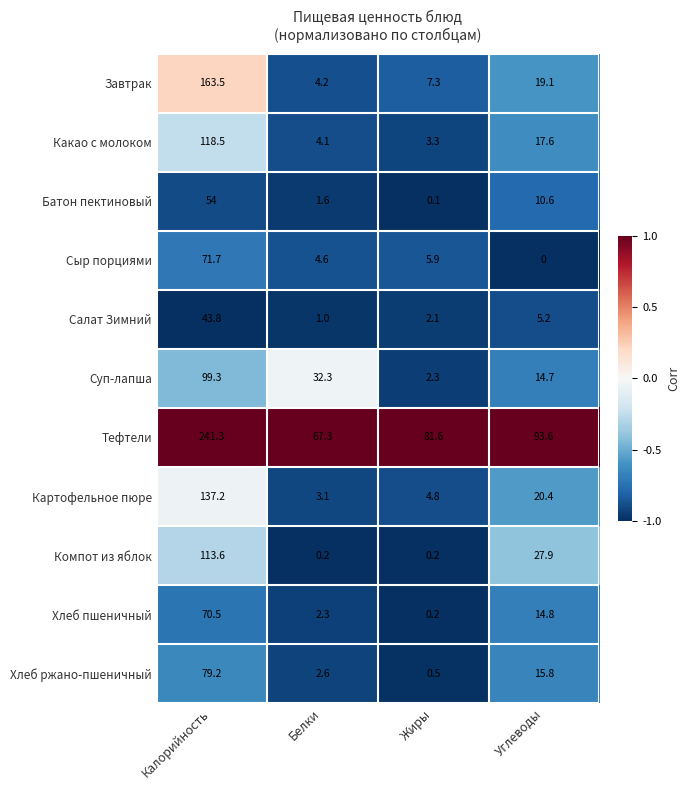

Which series has the largest total across all categories?

Тефтели